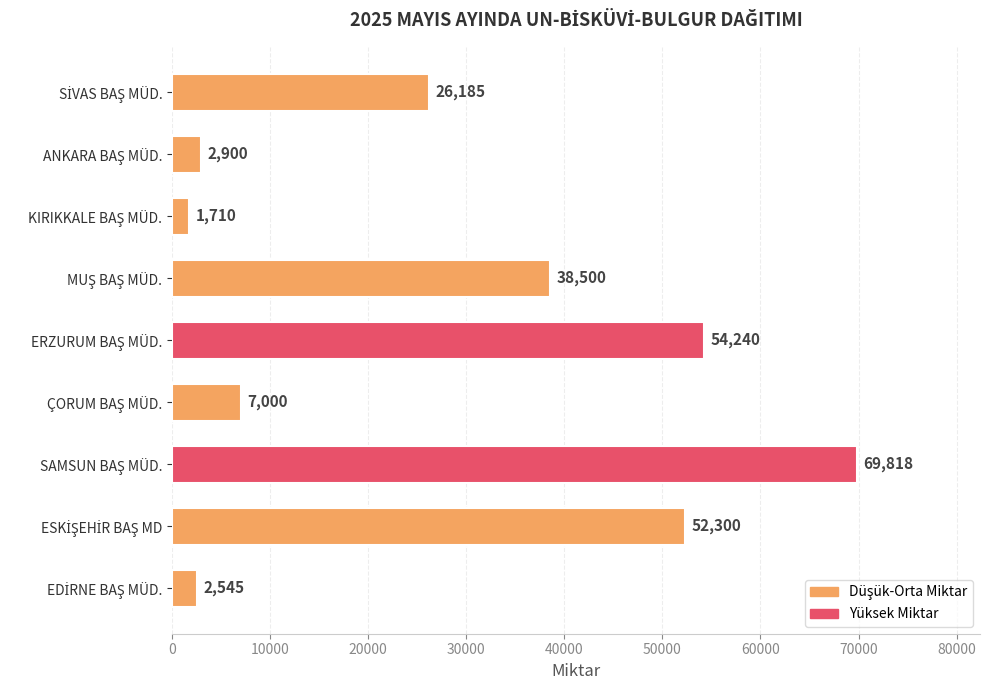

What is the maximum value shown in the chart?

69818